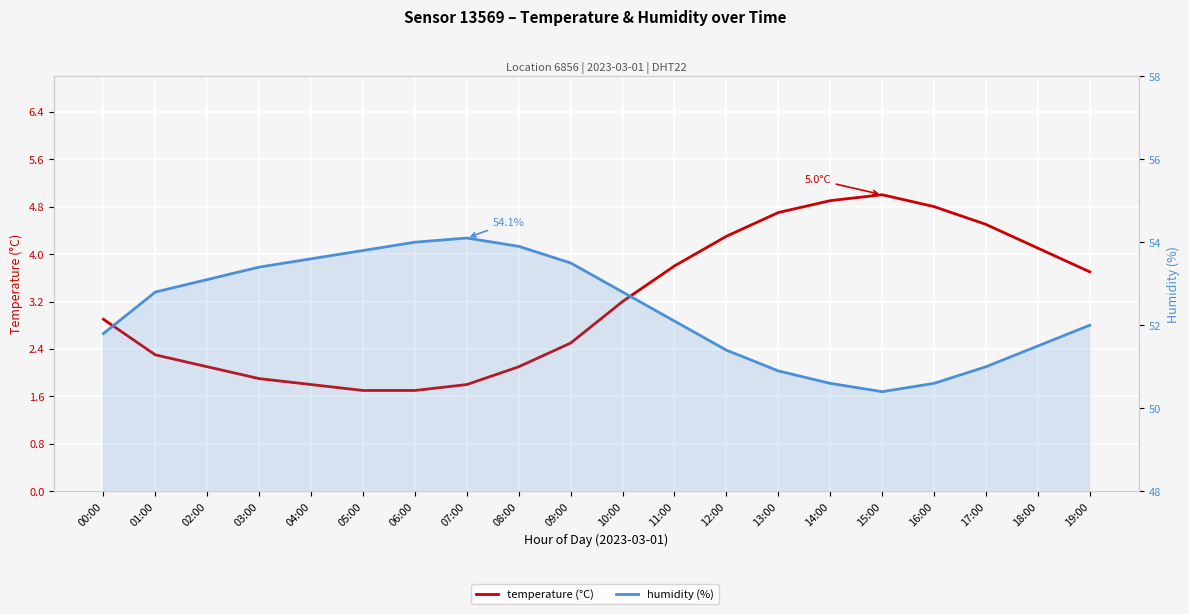

At which label is temperature (°C) closest to 3?

00:00